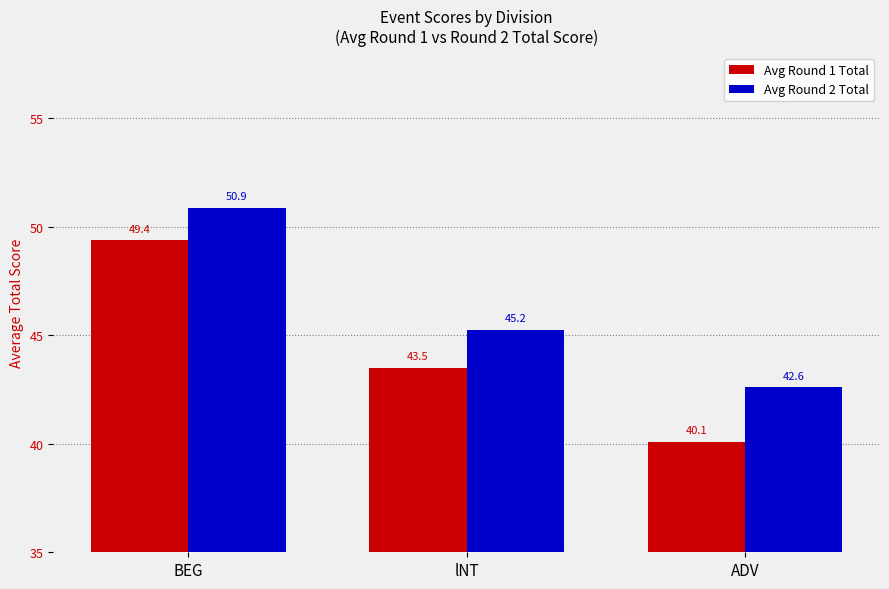

List the series in order of their peak value, lowest first.

Avg Round 1 Total, Avg Round 2 Total